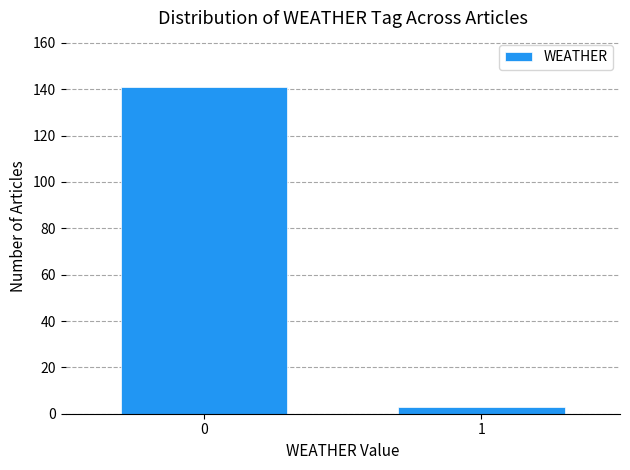

Reading right to left, what are all the values shown in this chart?

3	141